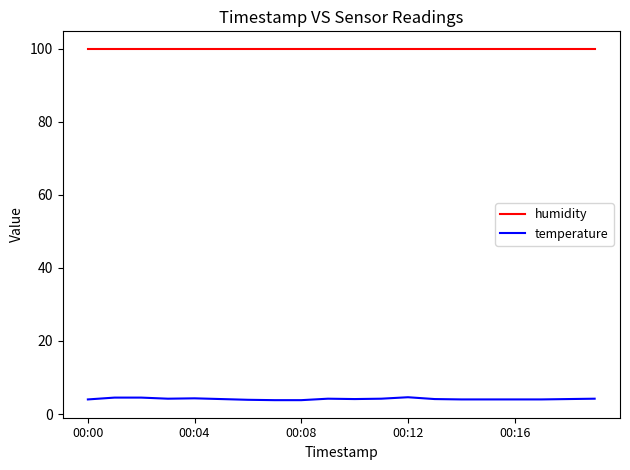

How many categories are shown in the chart?

20